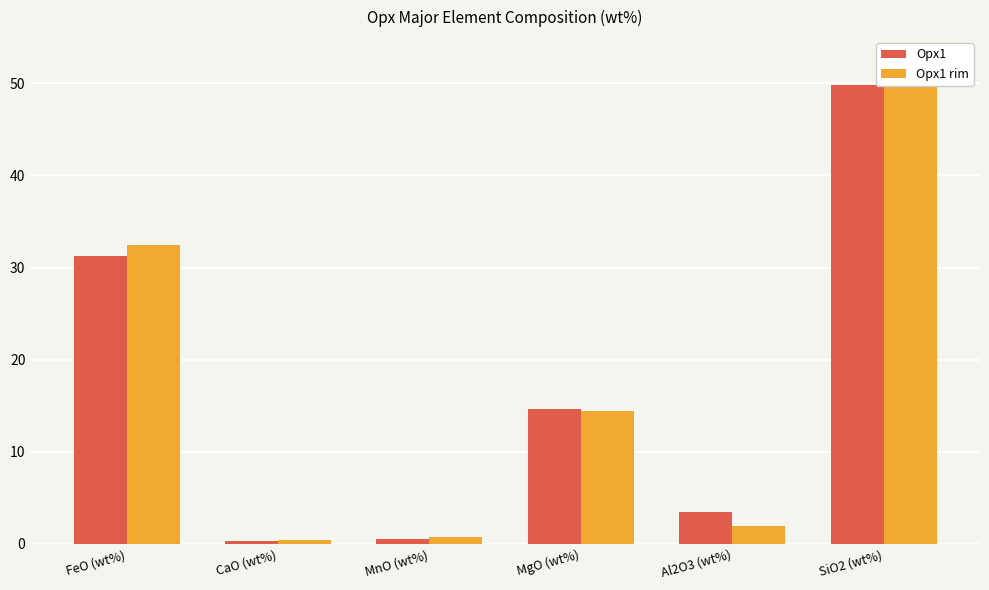

How many groups of bars are there?

6